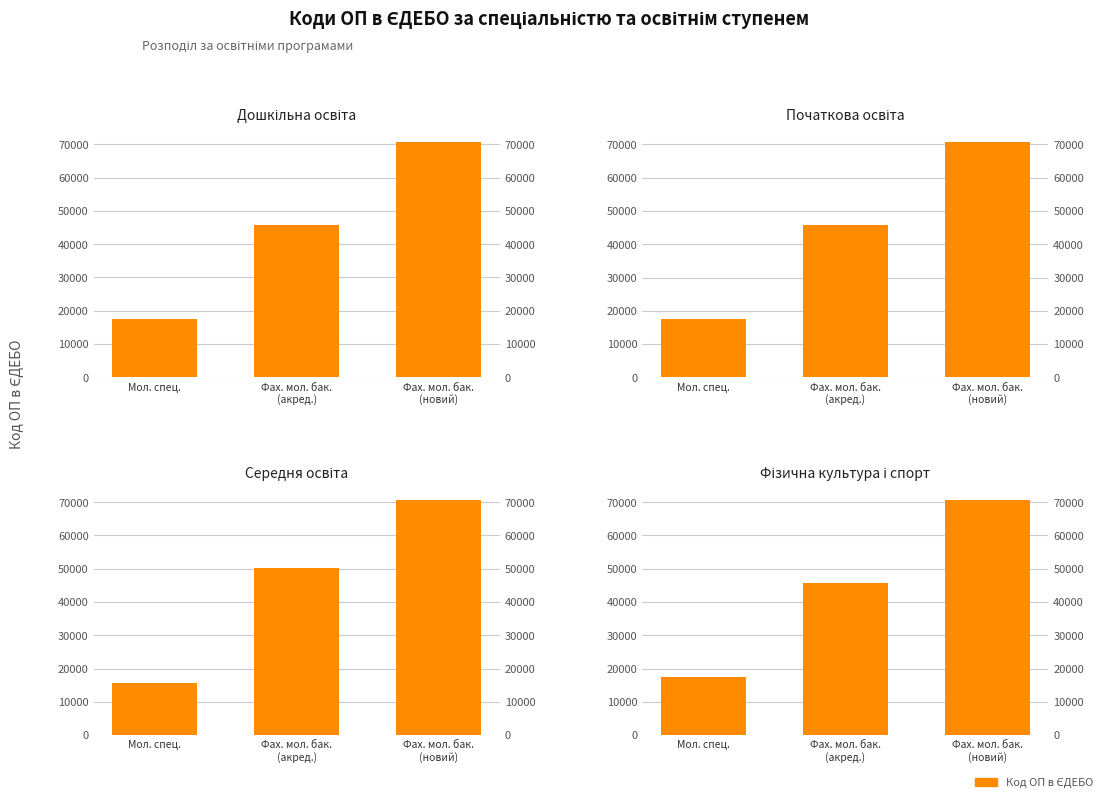

At which category does the chart reach its peak across all series?

Фах. мол. бак.
(новий)